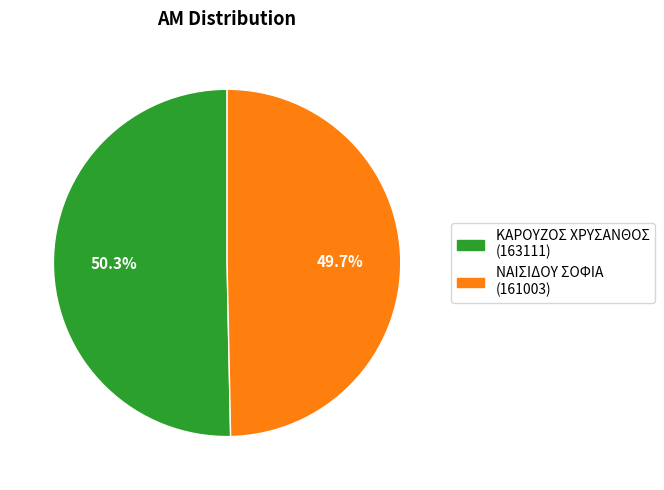

Is there any slice that represents more than half of the pie?

Yes